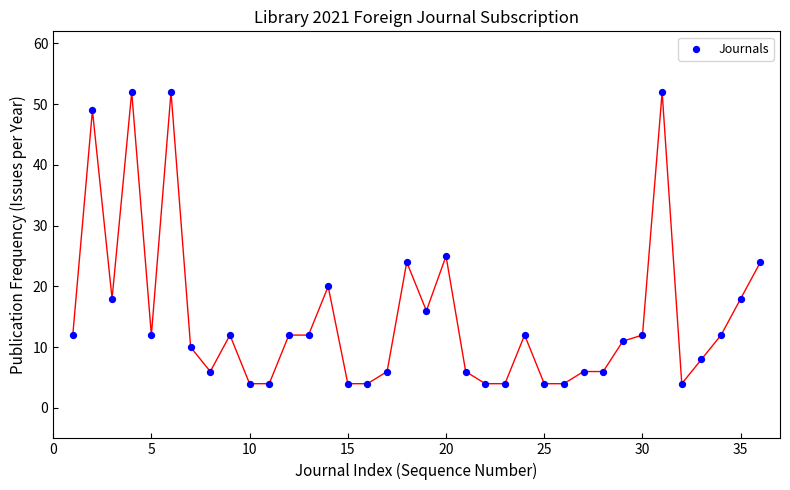

What Y value in the scatter plot is closest to 28?

25